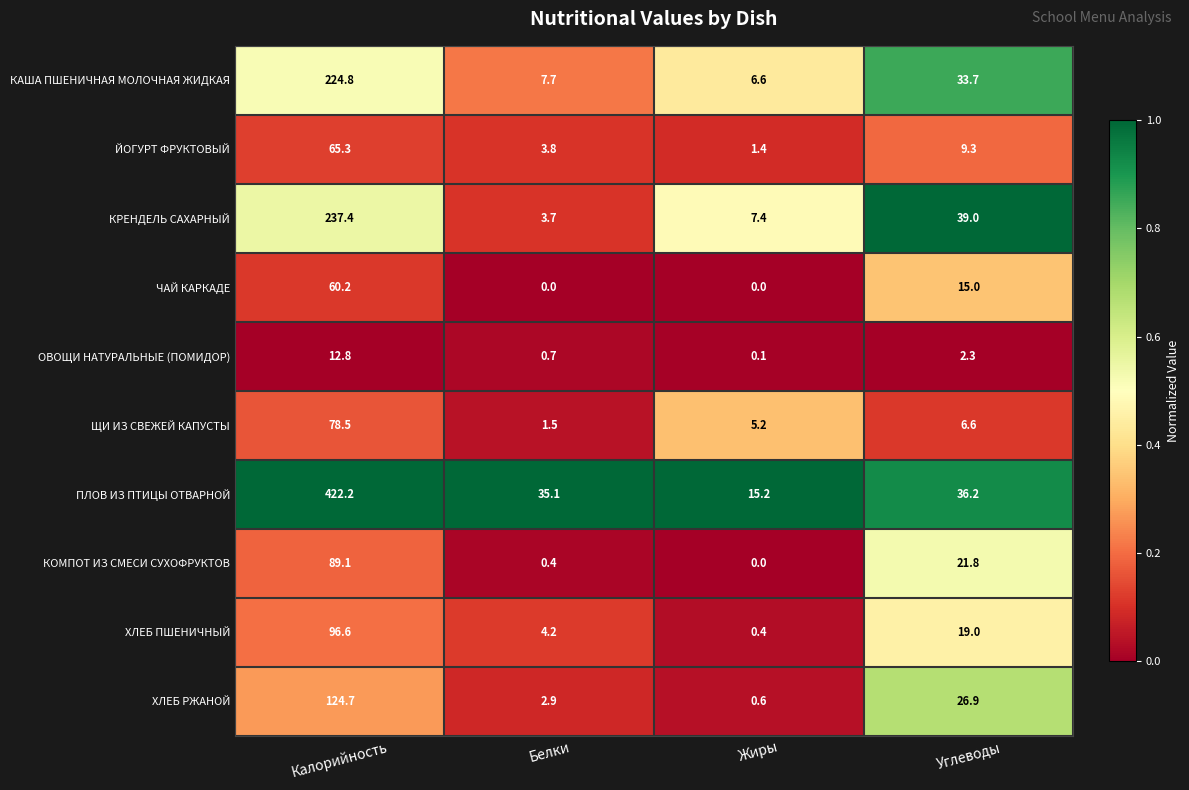

What is the spread (max minus min) of values at Калорийность?

409.4